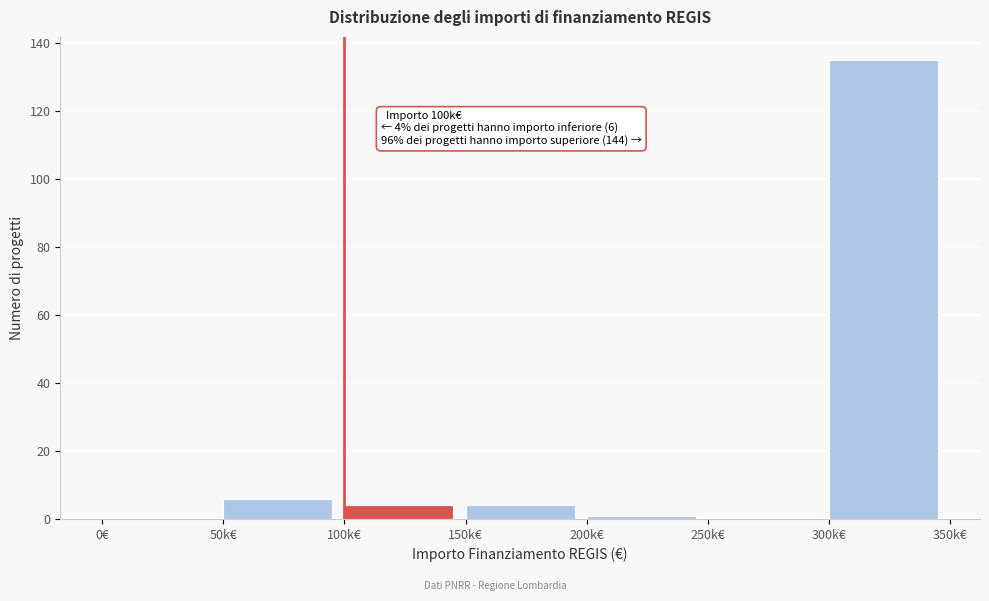

Reading left to right, extract all data points from this chart.

0€=0	50k€=6	100k€=4	150k€=4	200k€=1	250k€=0	300k€=135